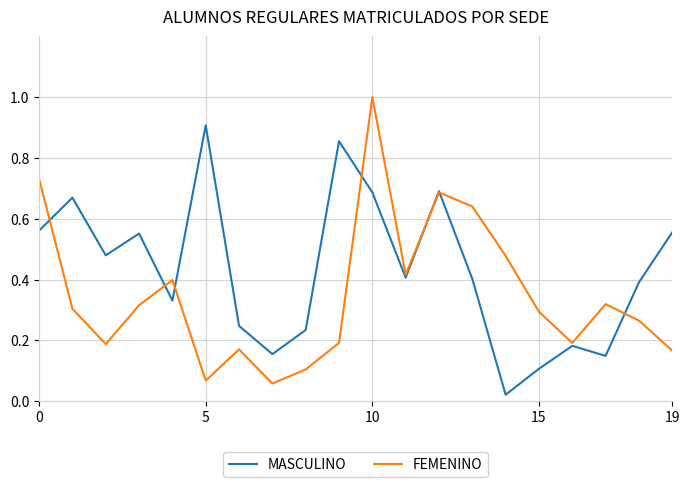

Which series has the largest total across all categories?

MASCULINO